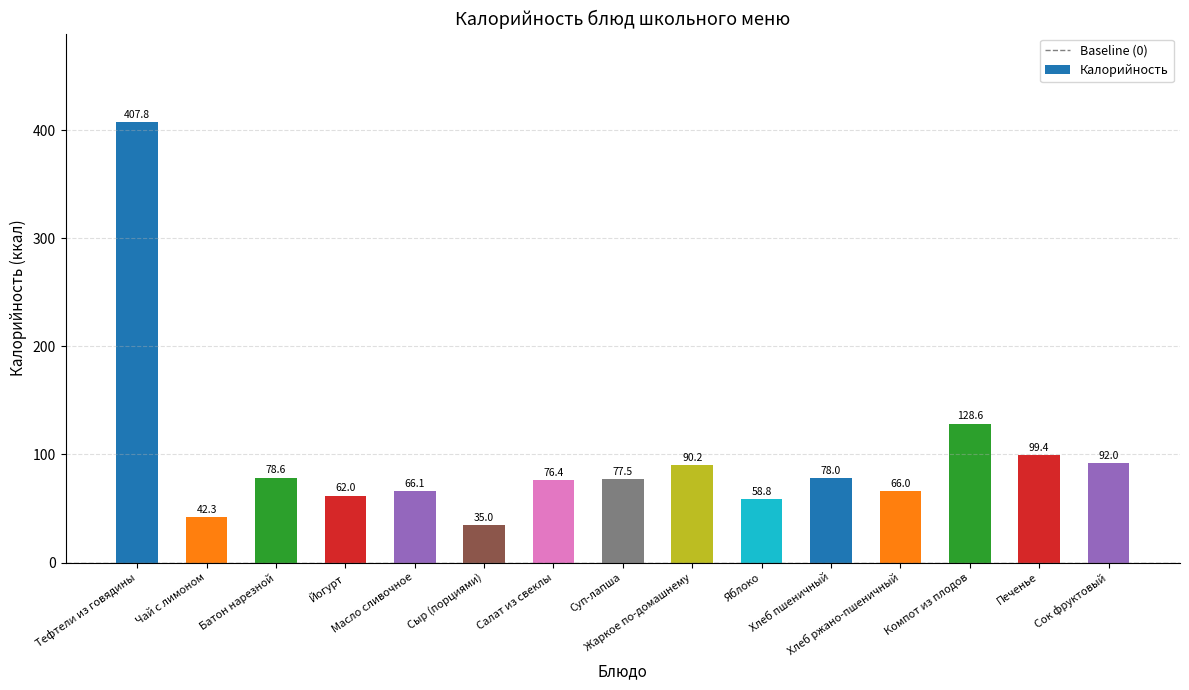

What is the average value?

97.2